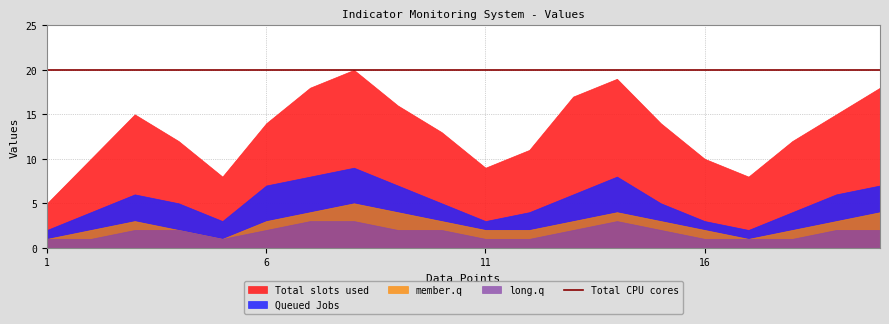

True or false: Total CPU cores has more than 0 points higher than both neighbors.

False